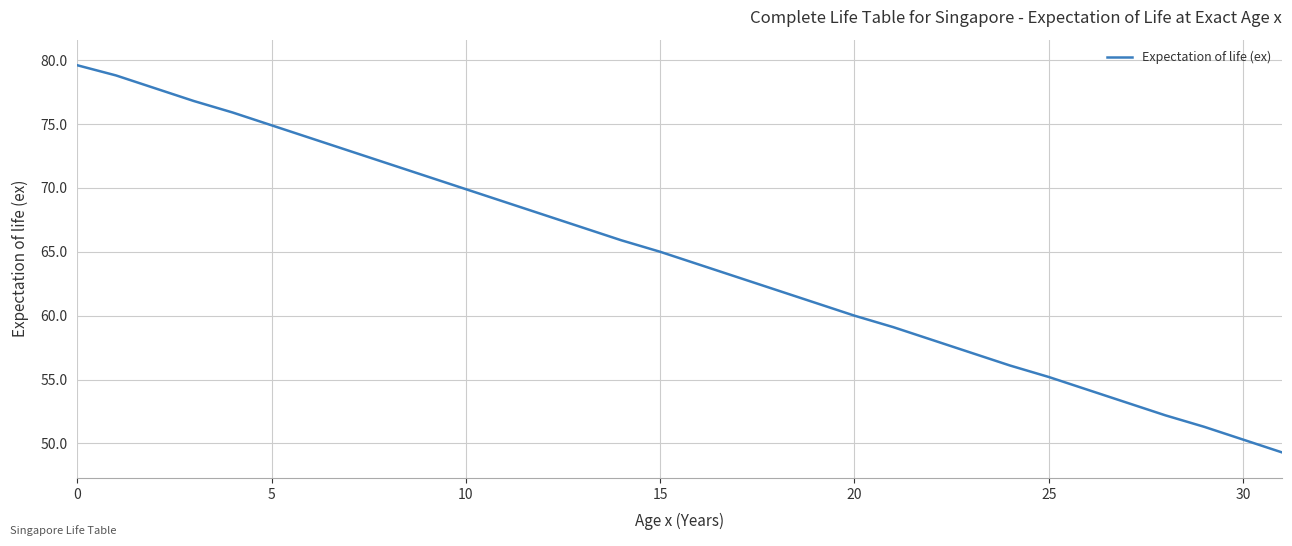

What is the difference between the maximum and minimum values?

30.3